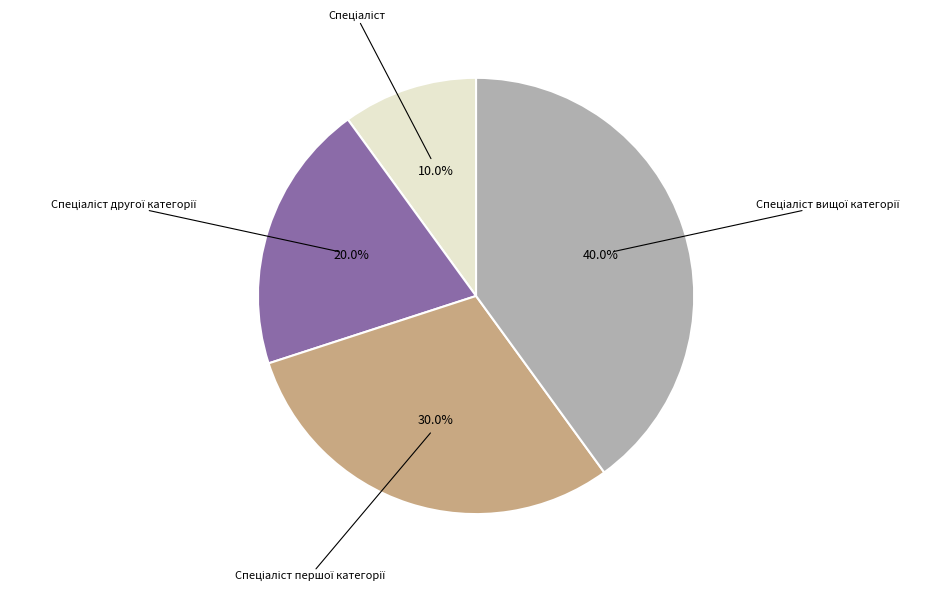

Is there a majority slice in this chart?

No